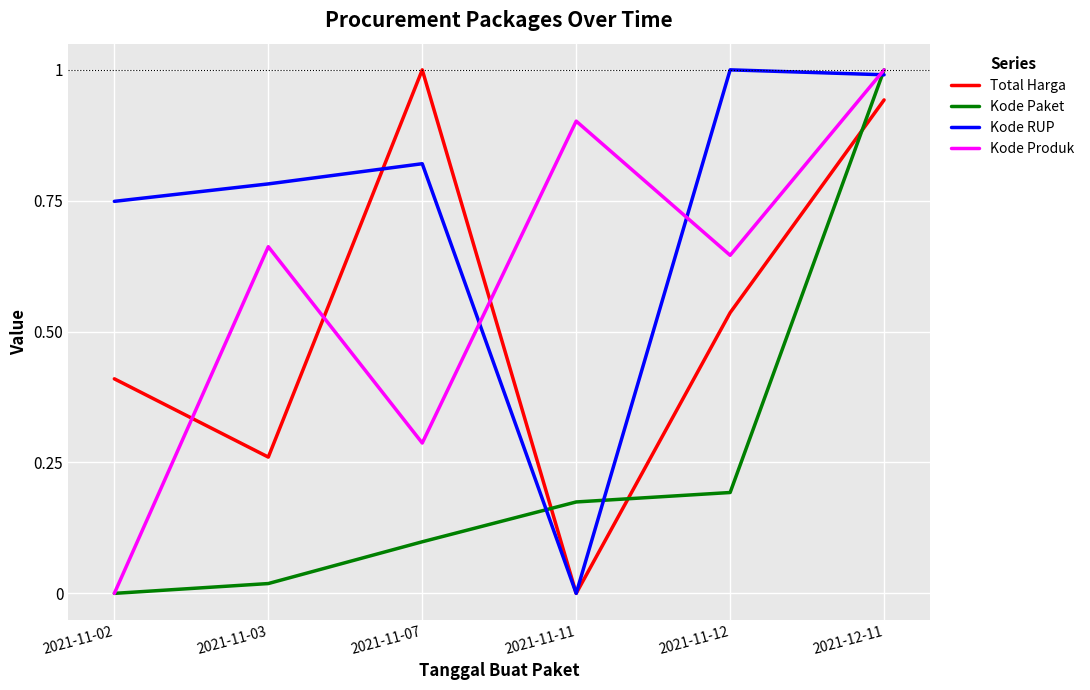

Between 2021-11-11 and 2021-12-11, which series saw the biggest shift?

Kode RUP